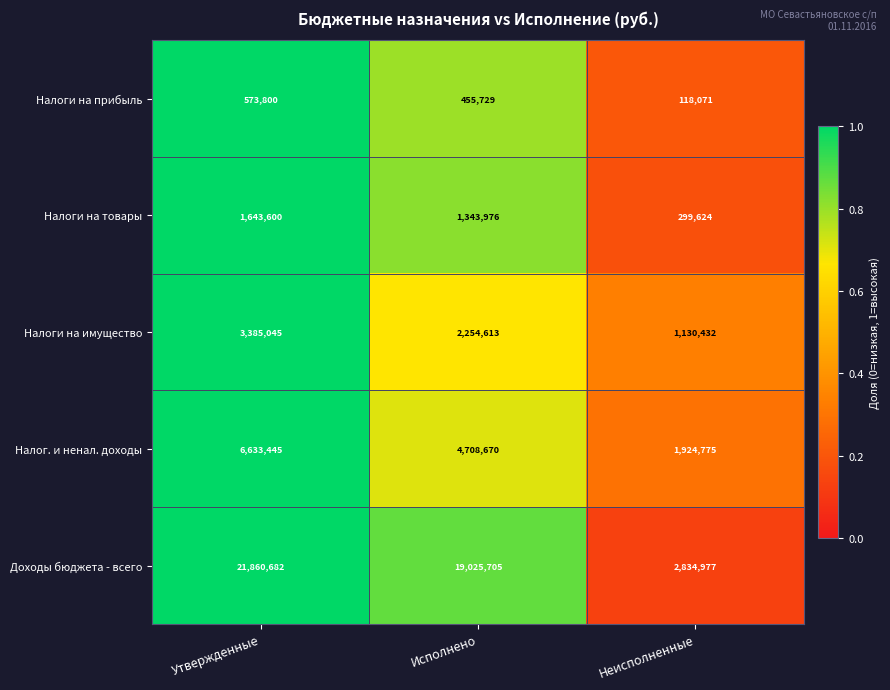

True or false: Налоги на имущество has a value of 2099776 at Утвержденные.

False